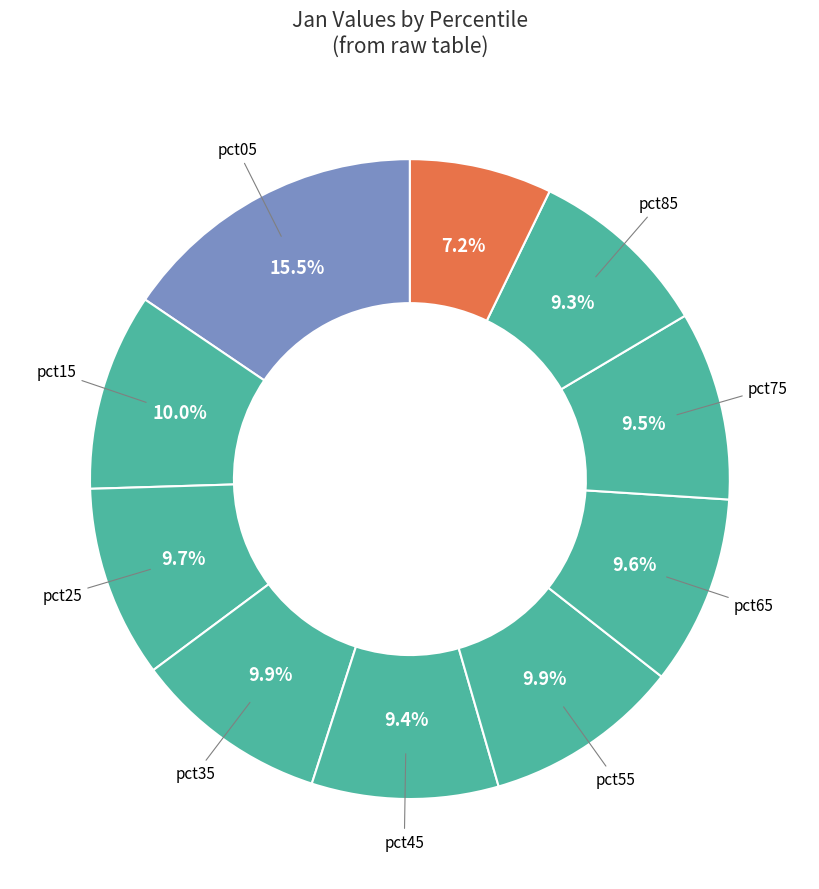

How many segments does this pie chart have?

10